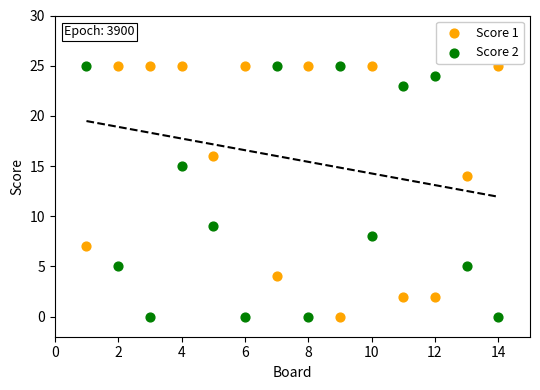

Across all data points, what is the range of Y values (max minus min)?

25